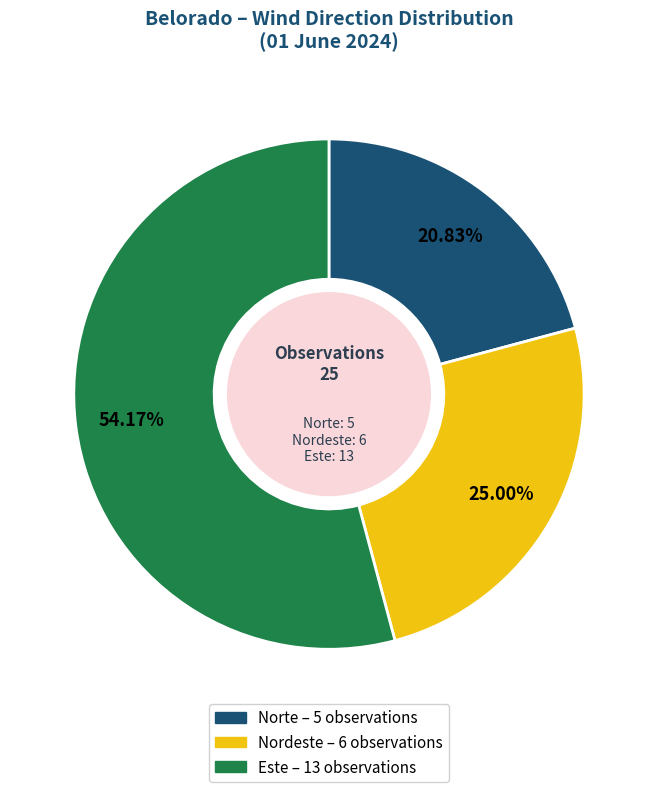

To the nearest percent, what portion does Norte represent?

21%